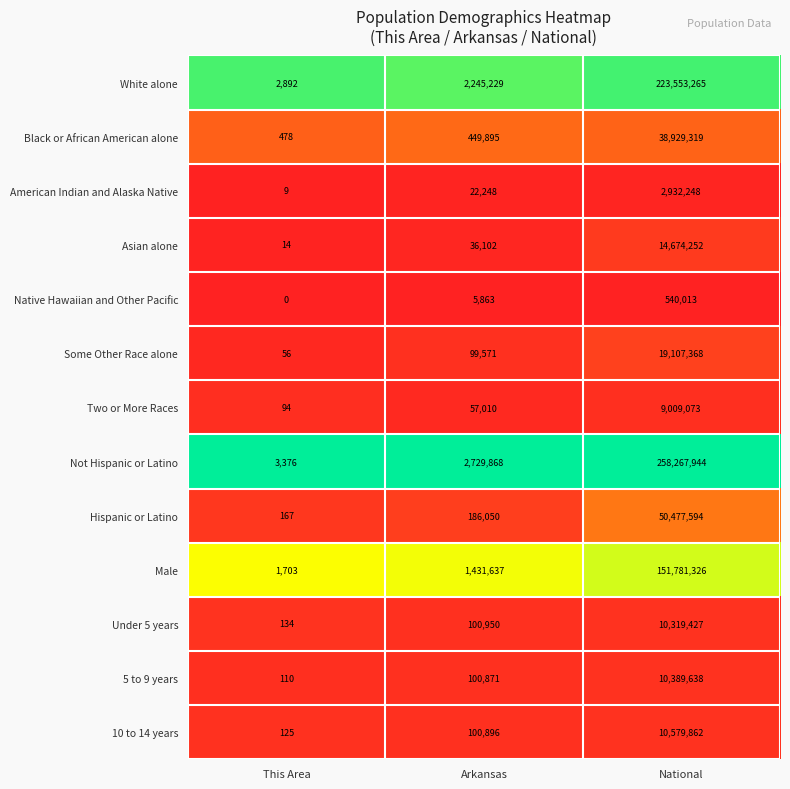

What is the total value across all series at National?

800561329